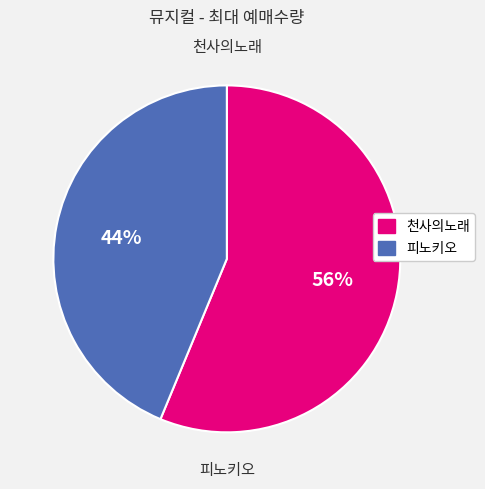

What is the ratio of the value at 천사의노래 to the value at 피노키오?

1.3